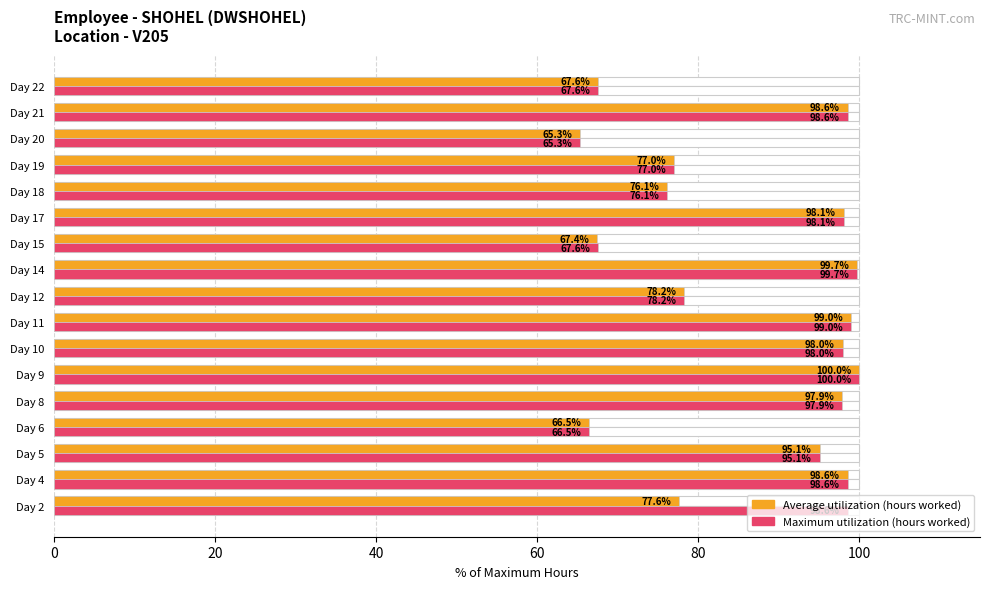

What is the difference between the highest and lowest values at Day 2?

21.0